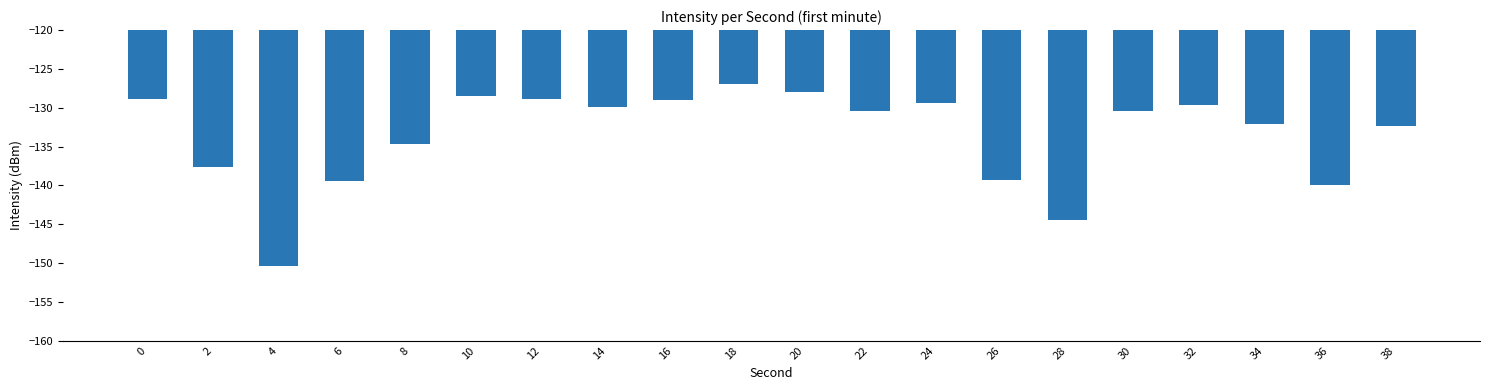

What is the minimum value shown in the chart?

-150.4